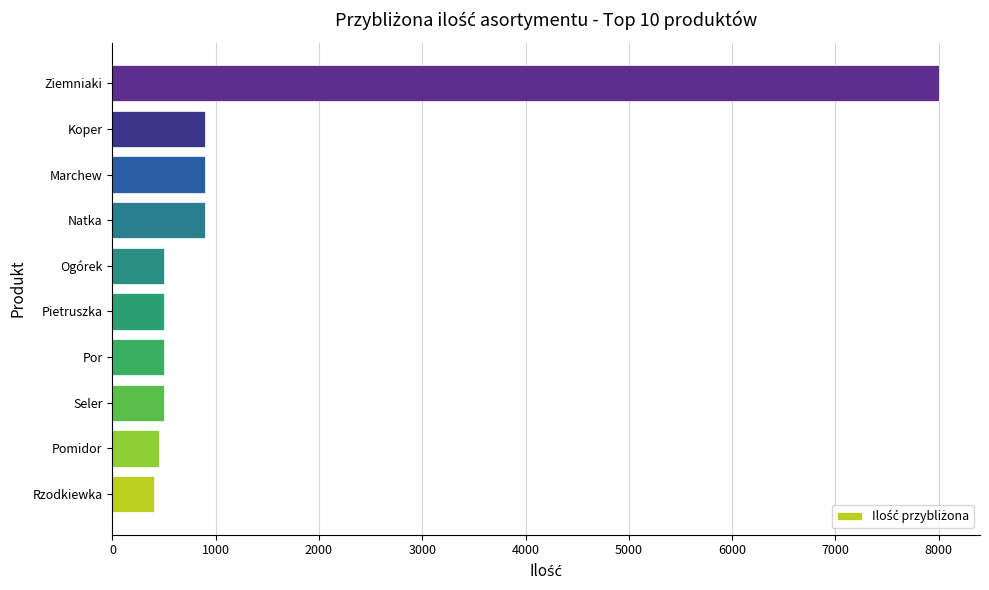

Between Pietruszka and Koper, which is larger?

Koper